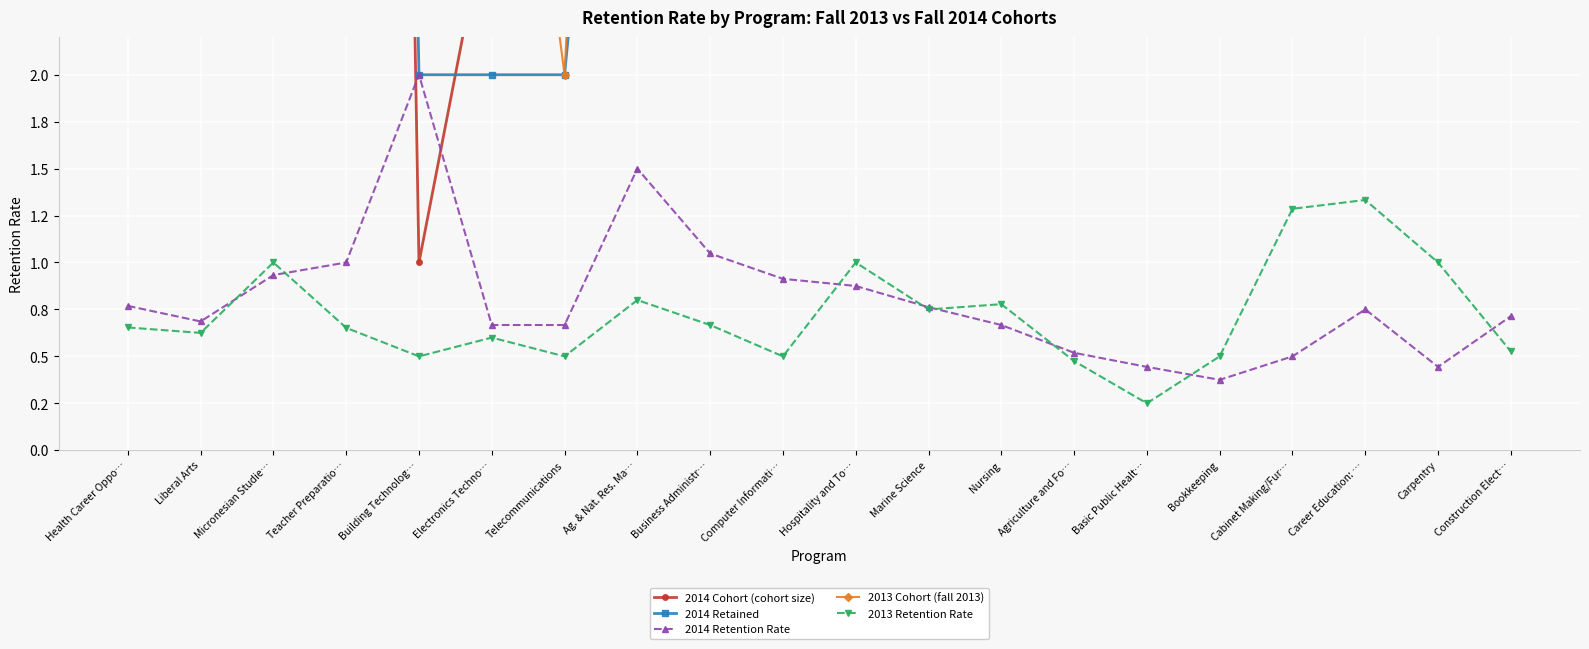

True or false: 2014 Retention Rate and 2014 Retained intersect in this chart.

False